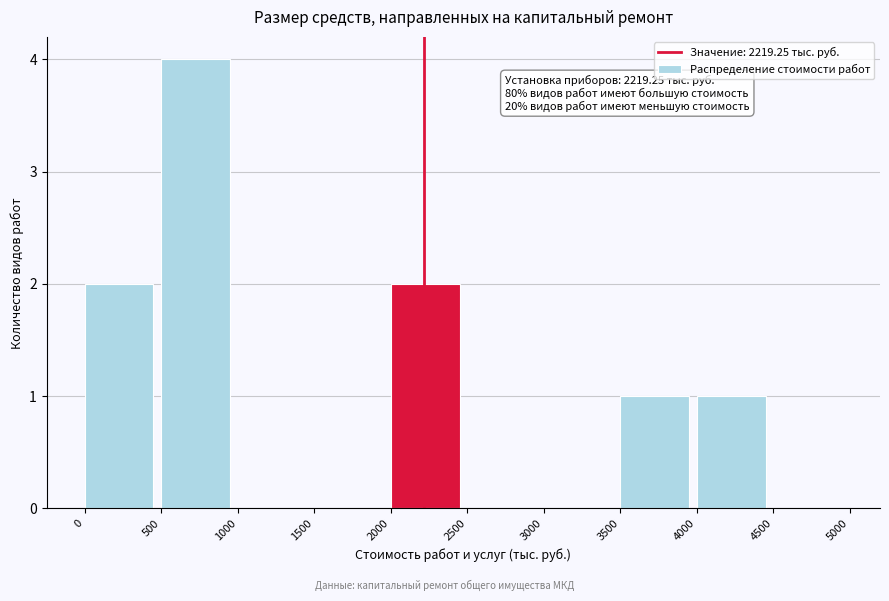

Which range on the x-axis has the tallest bar?

500 to 1000